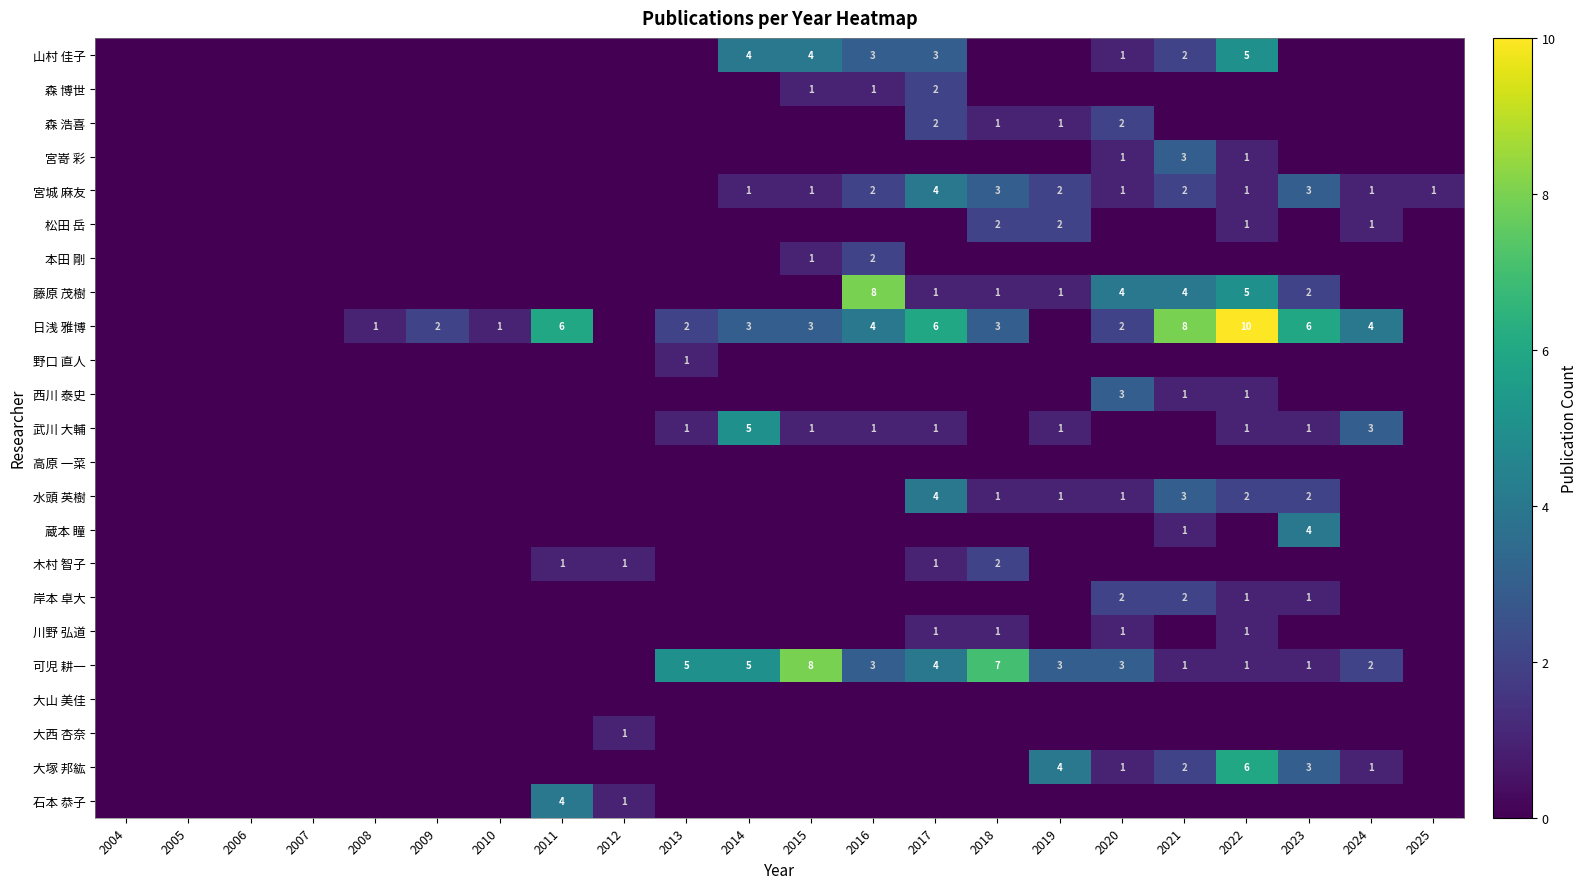

At how many categories does at least one series exceed 1?

14